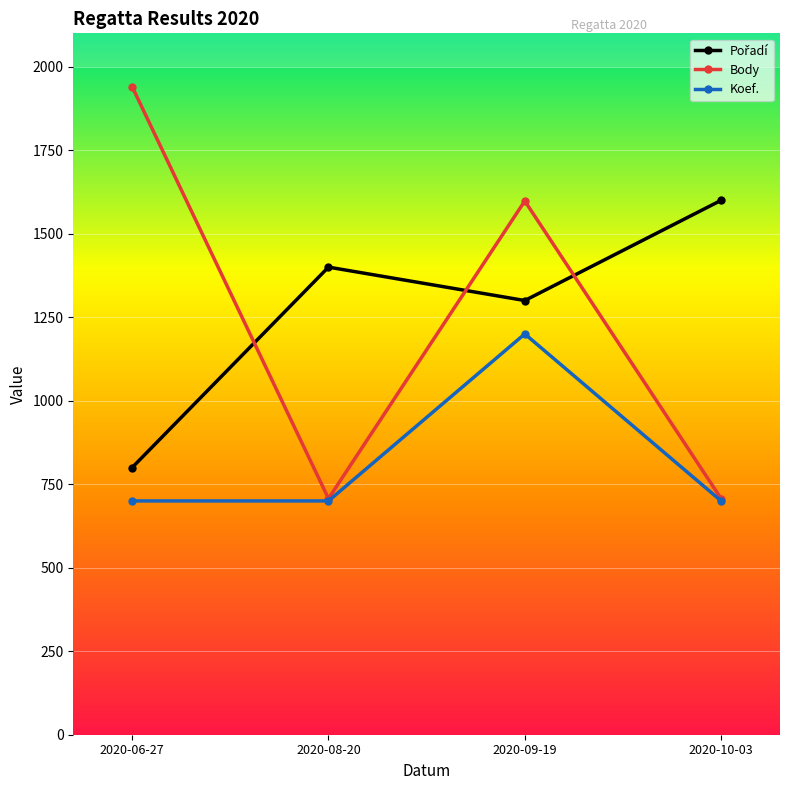

Between 2020-08-20 and 2020-09-19, which series saw the biggest shift?

Body